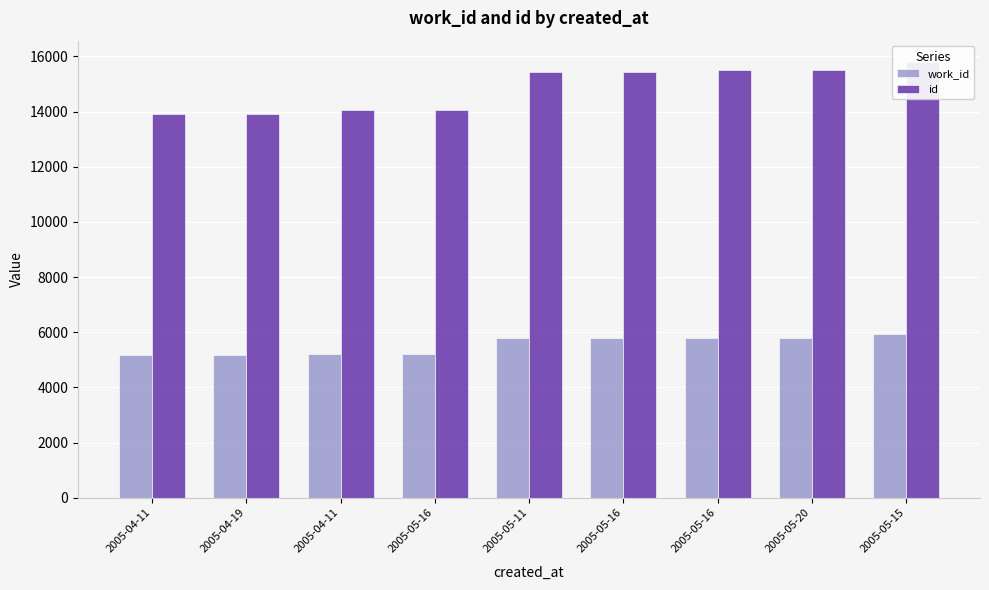

Where does the work_id series first go above 5787?

2005-05-16